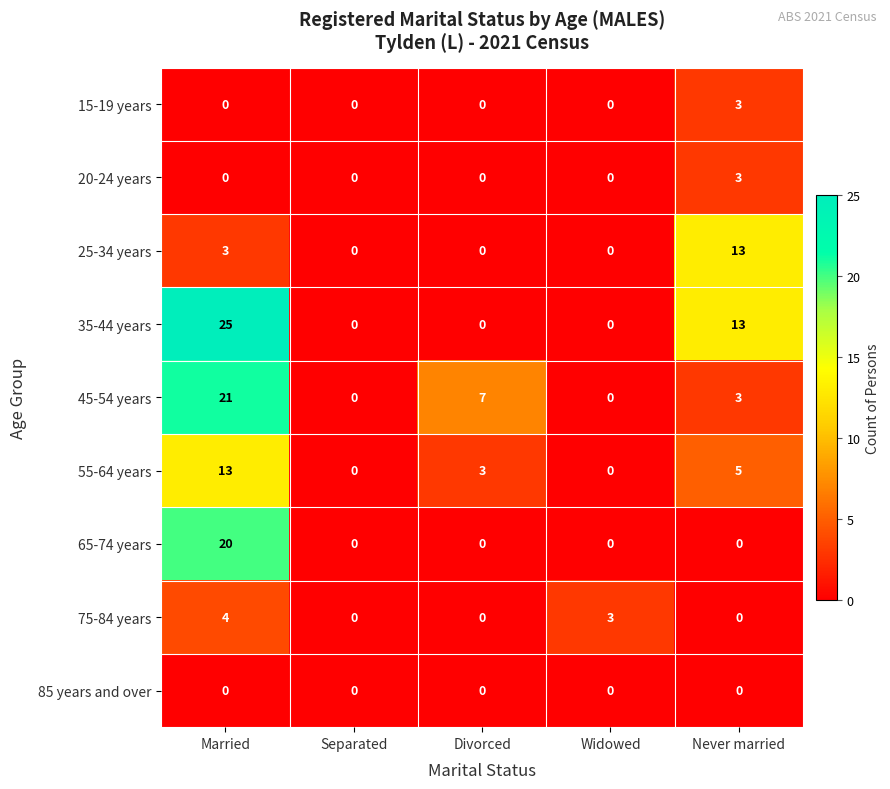

Which series has the largest total across all categories?

35-44 years